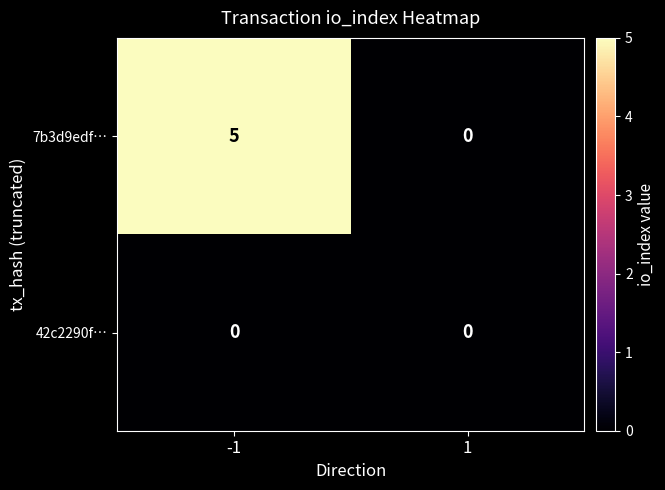

At which category is the sum across all series the highest?

-1